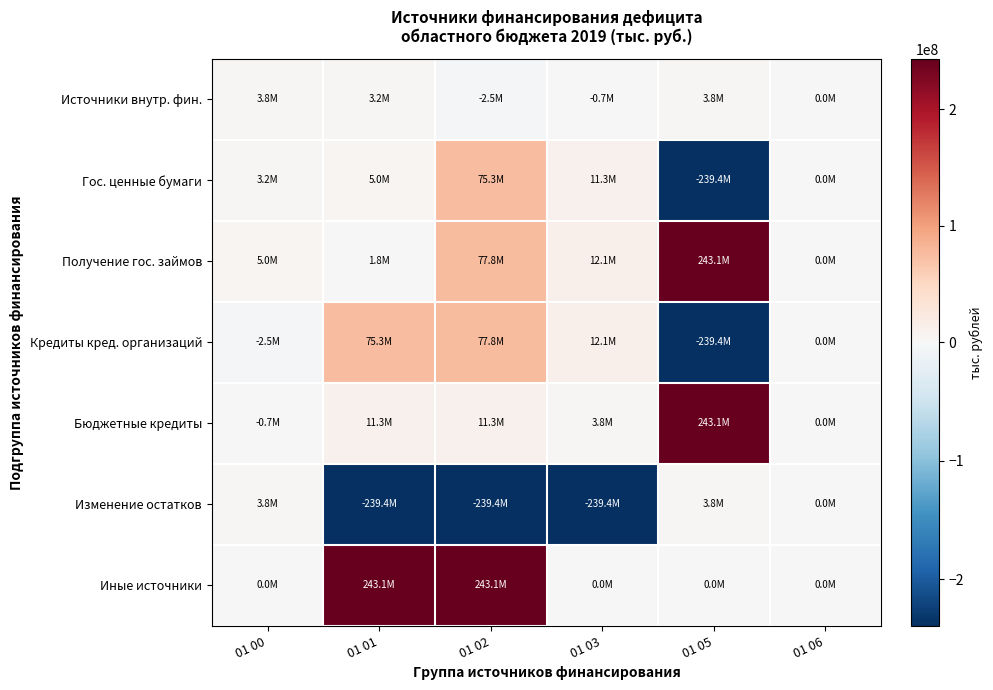

Count the number of data series in this chart.

7